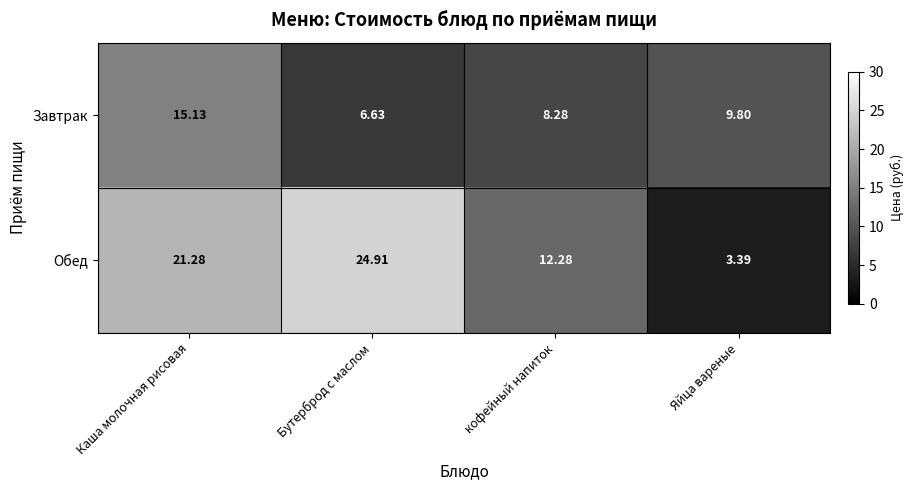

List the series in order of their overall mean, highest first.

Обед, Завтрак